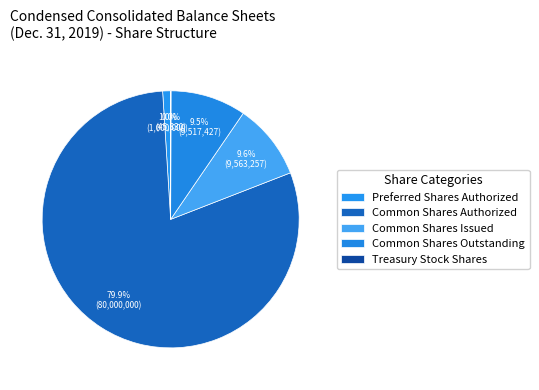

True or false: Preferred Shares Authorized accounts for 1% of the total.

True